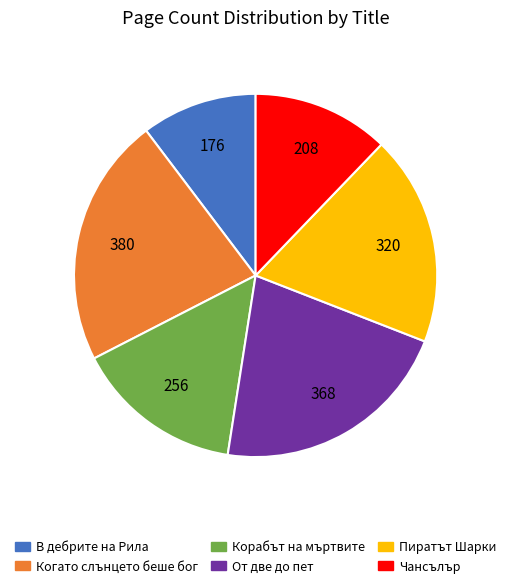

What is the largest slice in the pie chart?

Когато слънцето беше бог